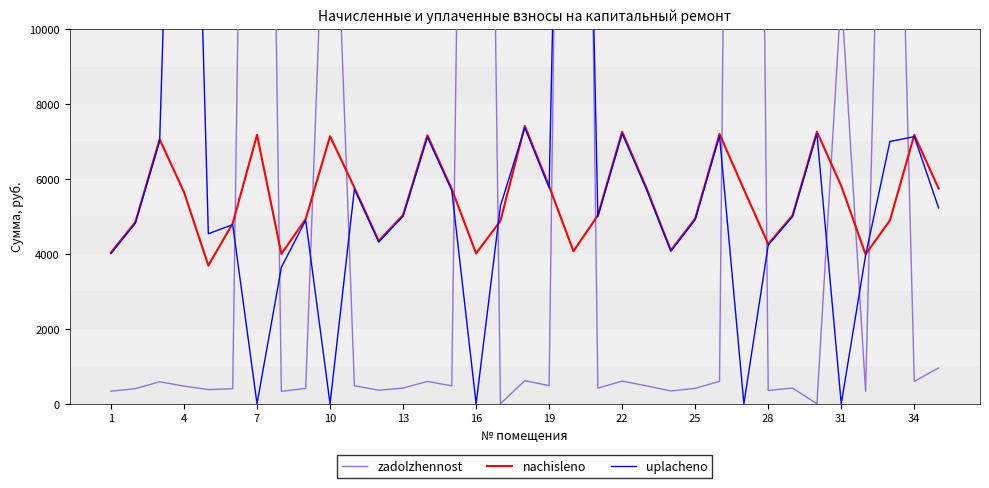

Between 25 and 31, which series saw the biggest shift?

zadolzhennost